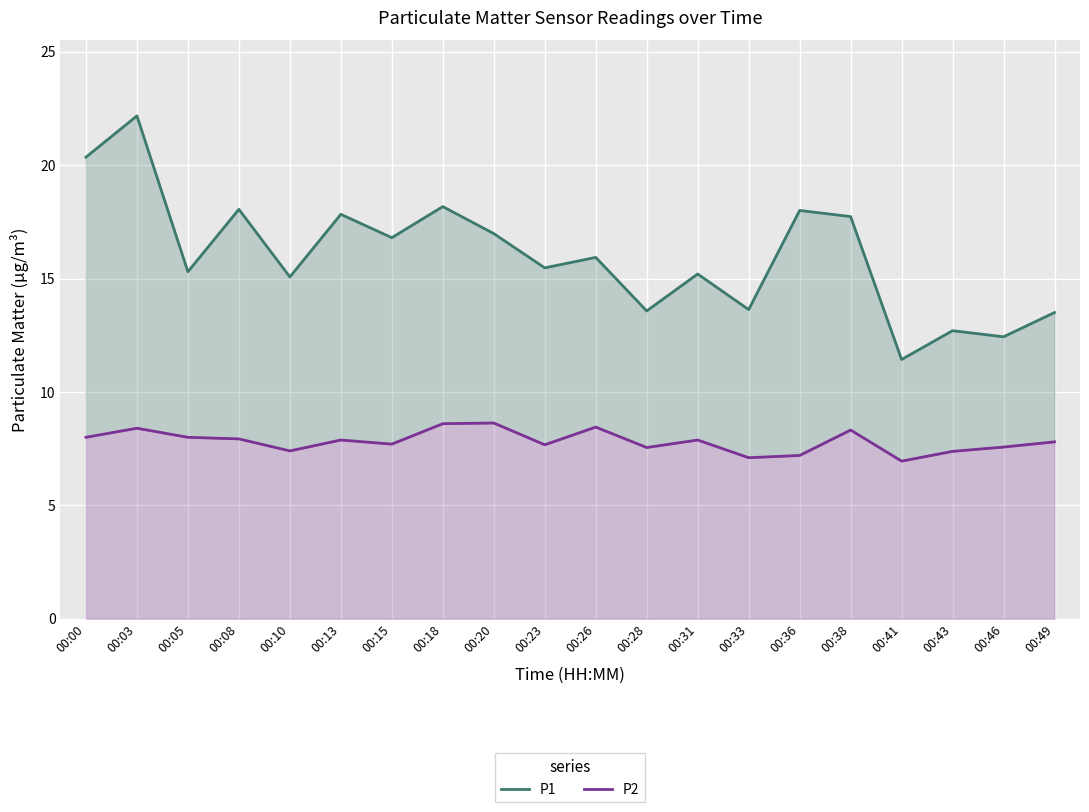

What are all the series names shown in the legend?

P1, P2